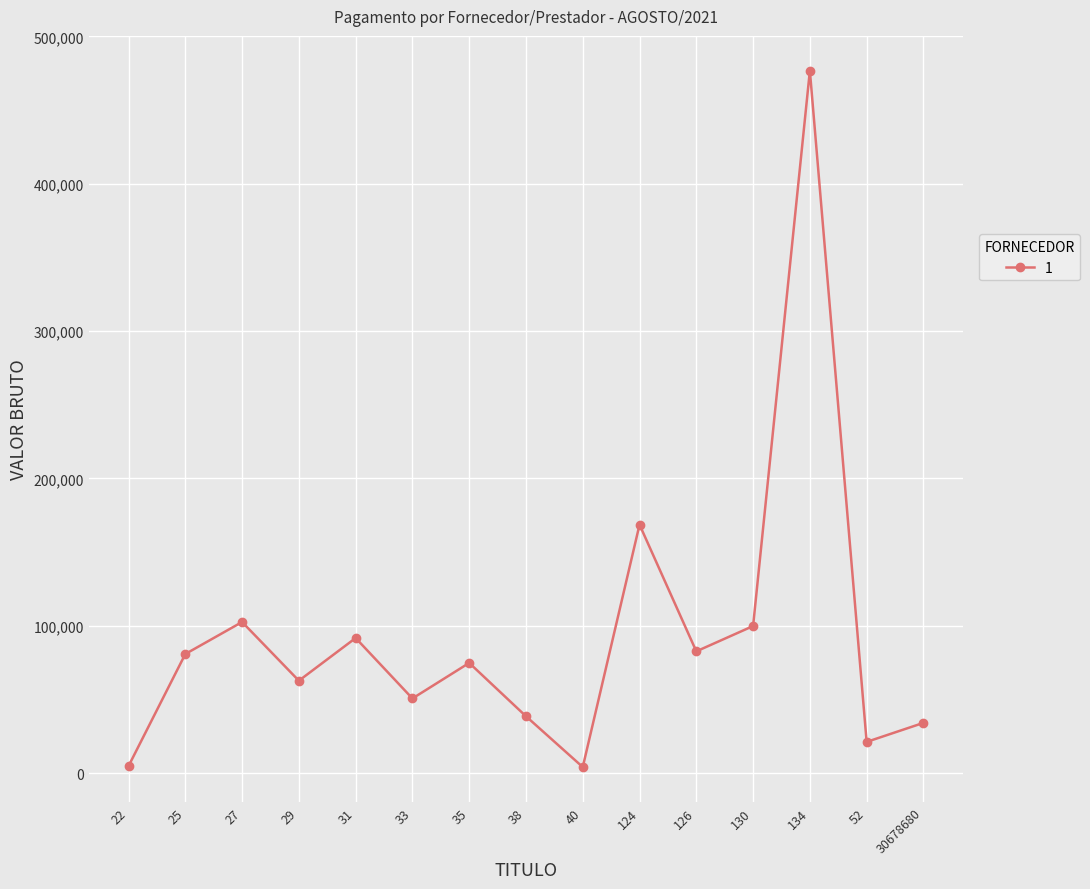

How many lines are shown in the chart?

1